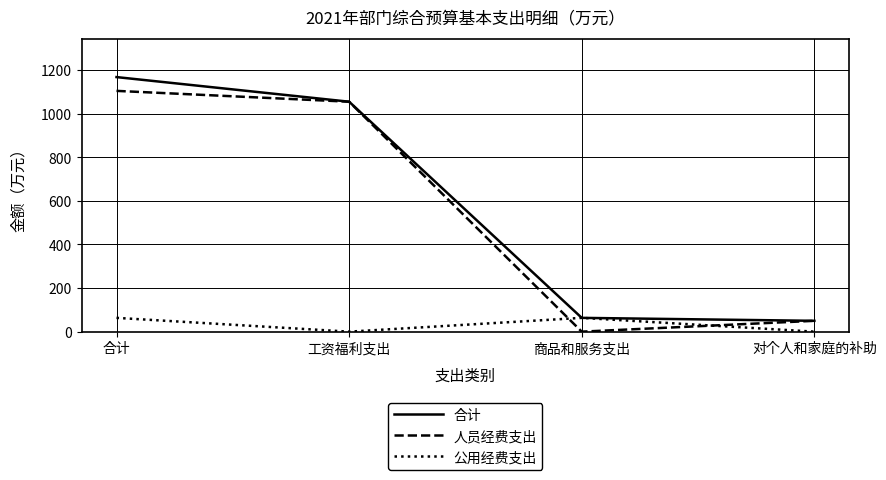

List the series in order of their peak value, highest first.

合计, 人员经费支出, 公用经费支出